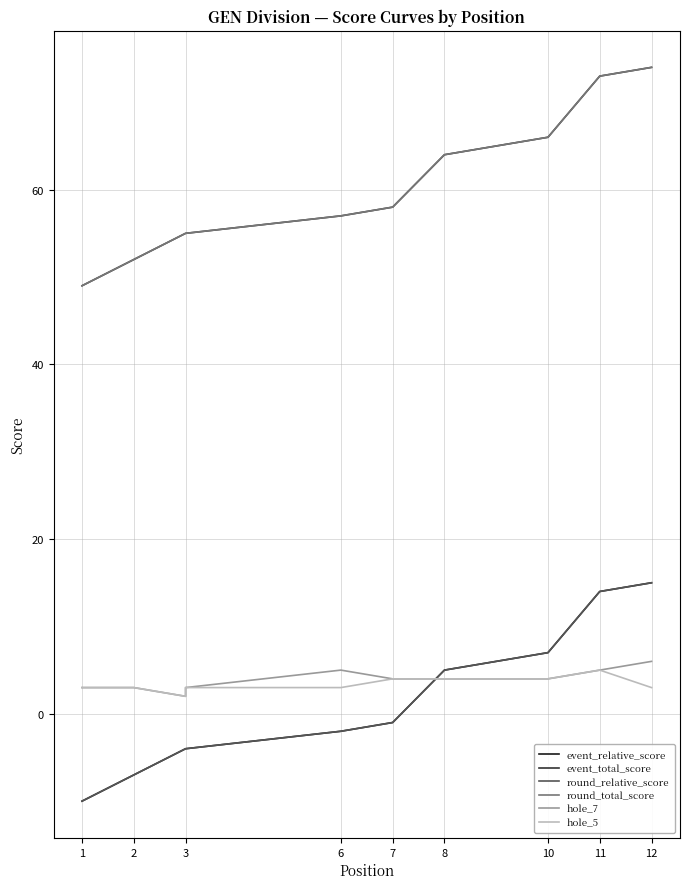

Reading left to right, extract all data points from this chart.

event_relative_score: -10	-7	-4	-4	-4	-2	-1	5	5	7	14	15
event_total_score: 49	52	55	55	55	57	58	64	64	66	73	74
round_relative_score: -10	-7	-4	-4	-4	-2	-1	5	5	7	14	15
round_total_score: 49	52	55	55	55	57	58	64	64	66	73	74
hole_7: 3	3	2	2	3	5	4	4	4	4	5	6
hole_5: 3	3	2	3	3	3	4	4	4	4	5	3